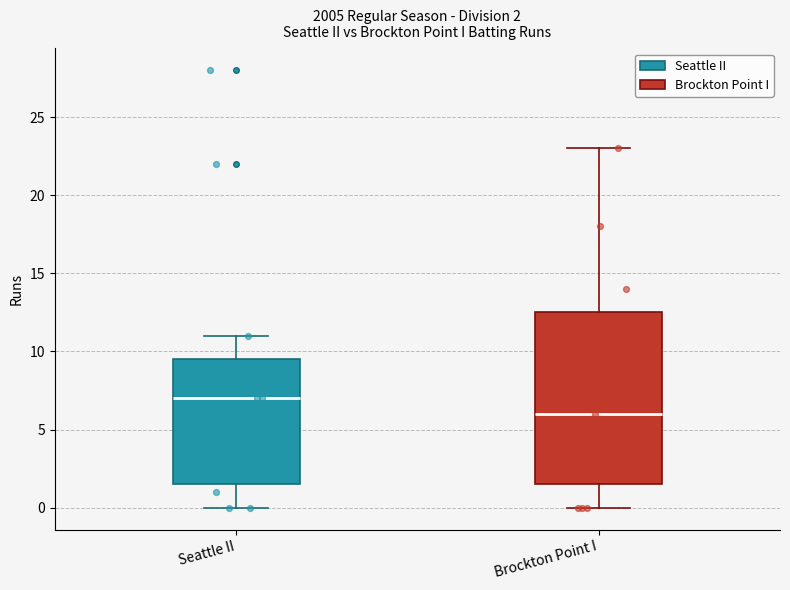

Which box is the tallest, from its lower edge to its upper edge?

Brockton Point I